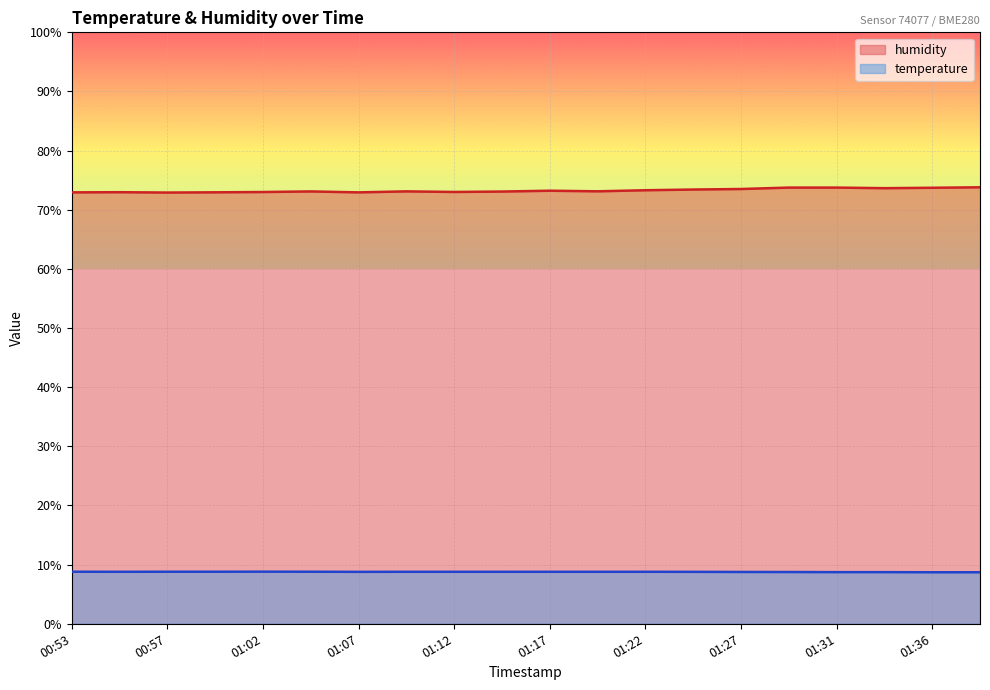

What is the difference between the maximum and second lowest values in the temperature series?

0.1